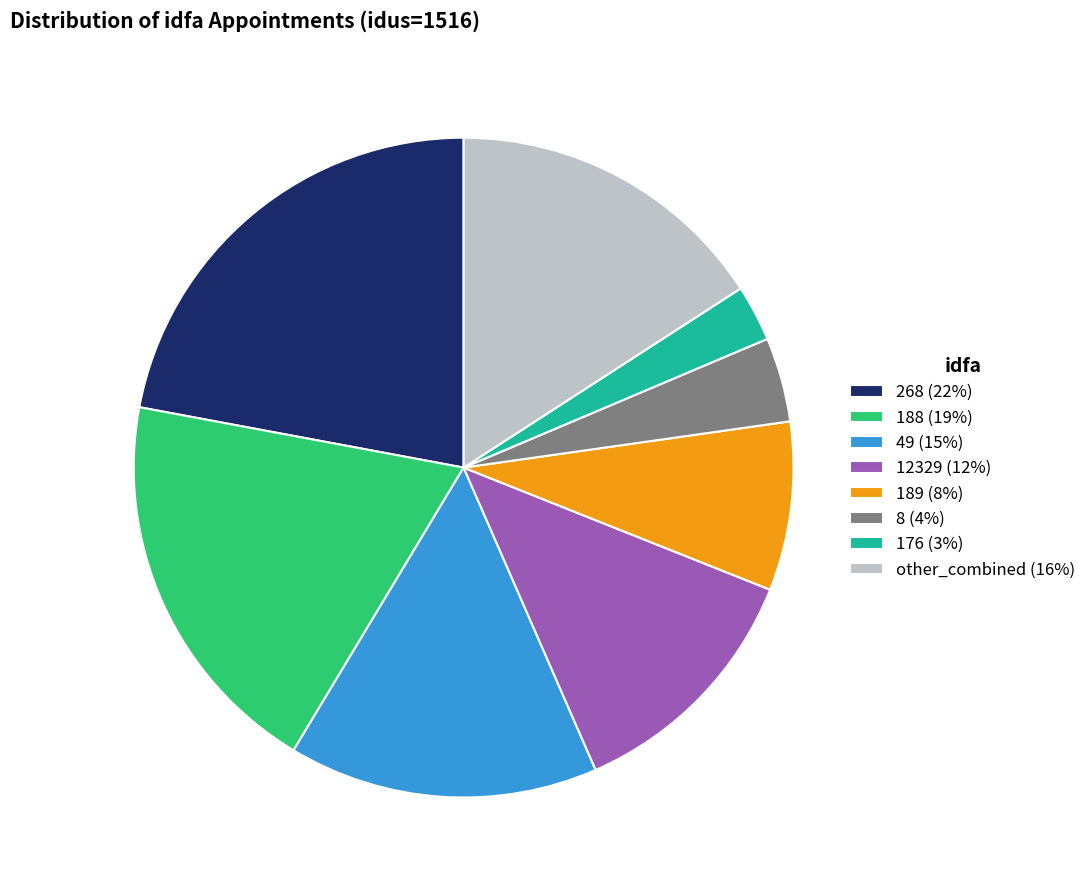

Which has a higher value, 268 (22%) or 176 (3%)?

268 (22%)